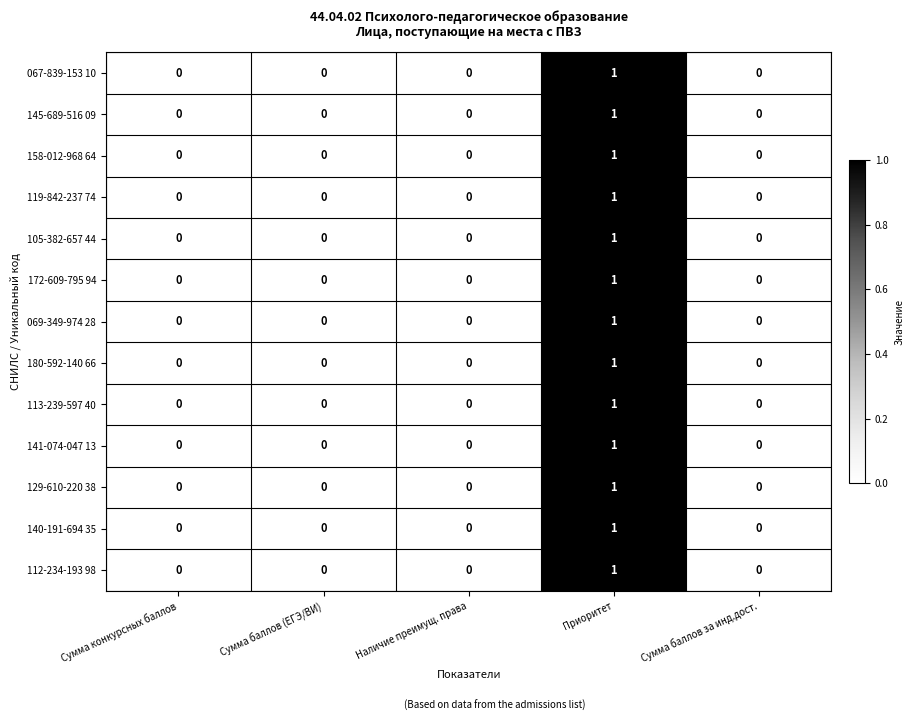

The value of 129-610-220 38 at Наличие преимущ. права is 0. True or false?

True